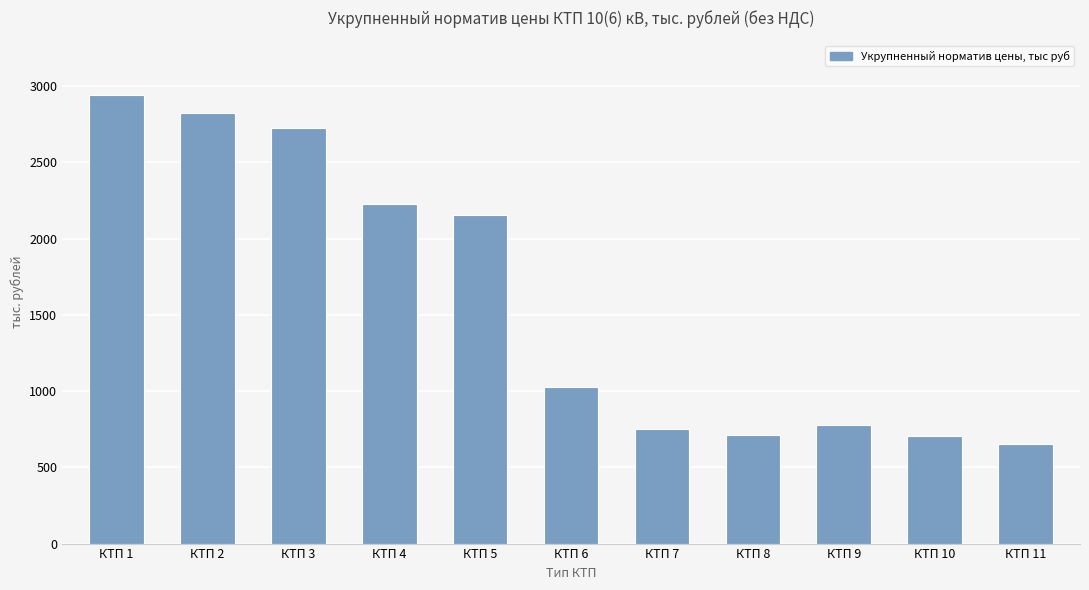

Count the number of categories in the chart.

11